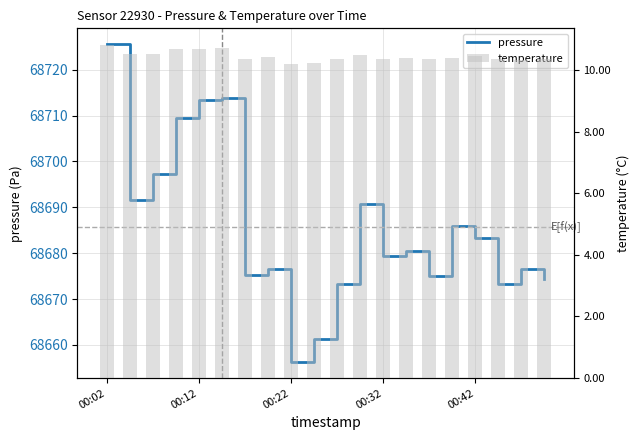

Reading left to right, list all the values displayed in this chart.

pressure: 68725.6	68691.6	68697.2	68709.5	68713.3	68713.9	68675.2	68676.6	68656.2	68661.4	68673.3	68690.8	68679.3	68680.4	68675.0	68685.8	68683.4	68673.3	68676.6	68674.4
temperature: 10.8	10.5	10.5	10.7	10.7	10.7	10.4	10.4	10.2	10.2	10.3	10.5	10.4	10.4	10.3	10.4	10.4	10.3	10.3	10.3